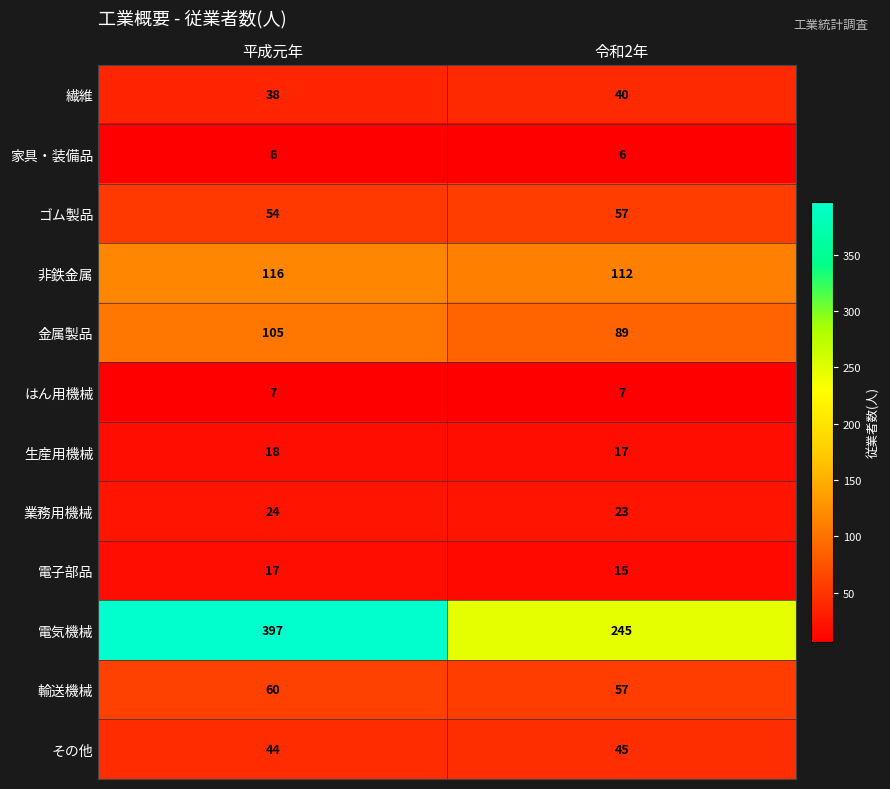

At how many categories does at least one series exceed 210?

2